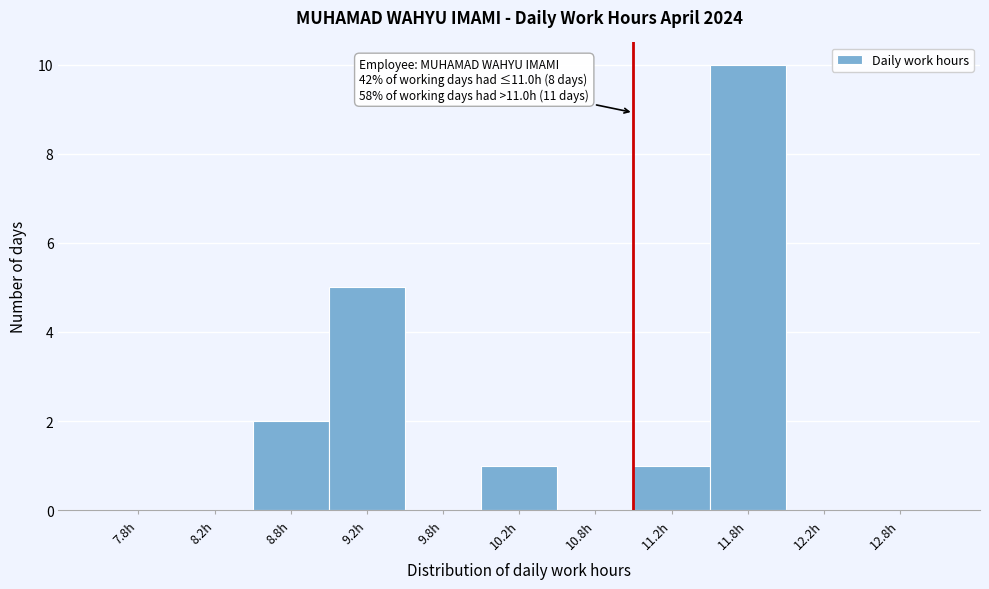

Which range on the x-axis has the tallest bar?

11.5 to 12.0